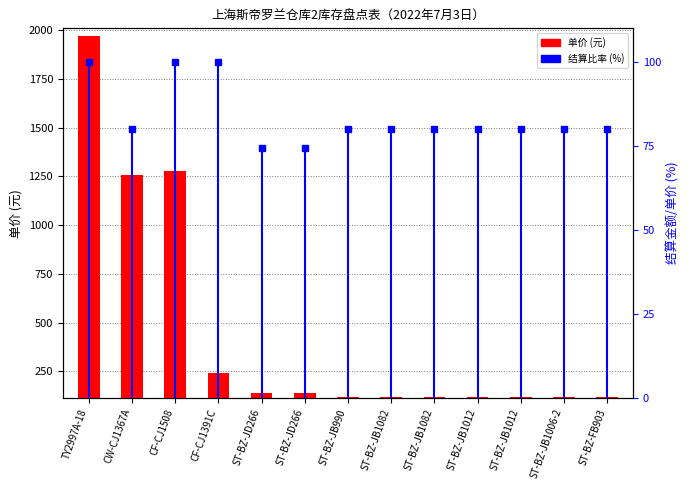

Is it true that the value at ST-BZ-JB1012 is 9?

False